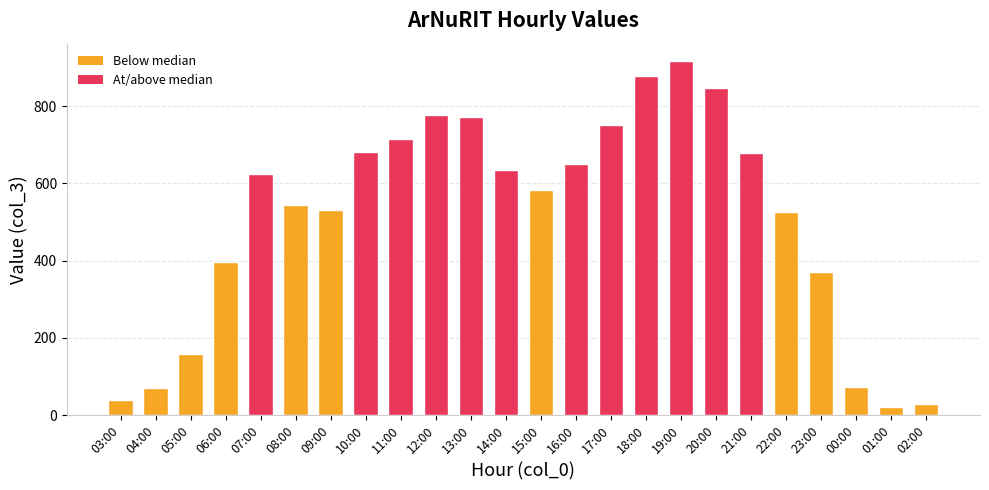

What is the label of the 17th bar from the left?

19:00